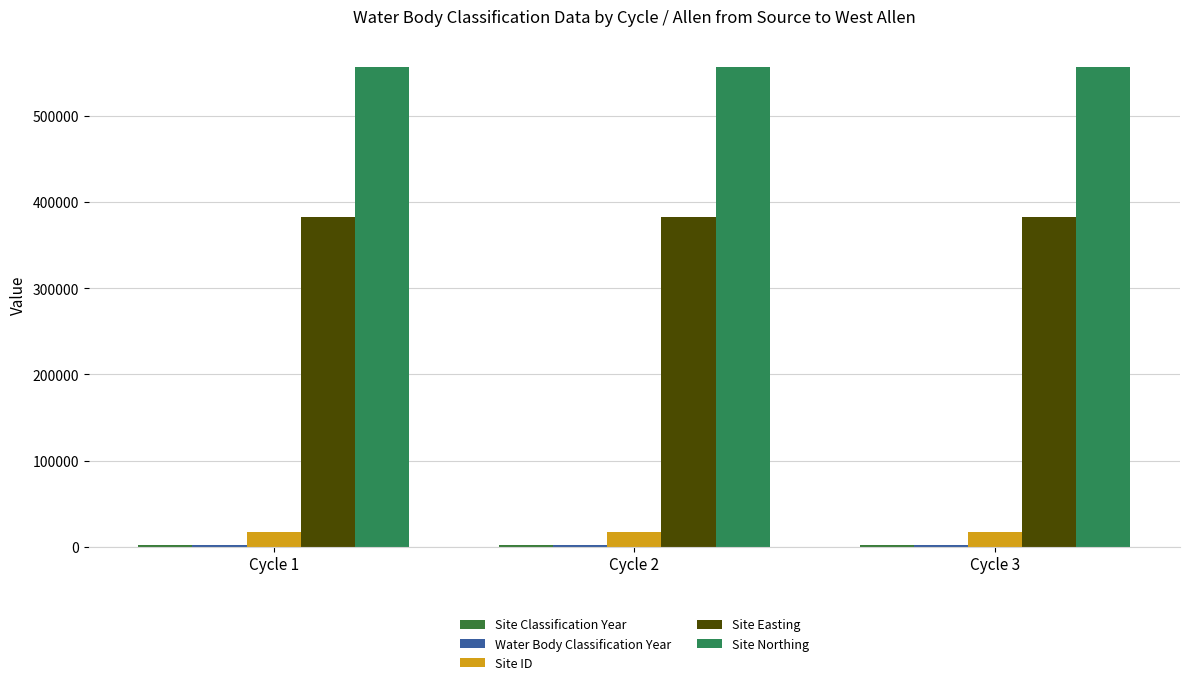

At Cycle 2, list the series in order from smallest to largest.

Site Classification Year, Water Body Classification Year, Site ID, Site Easting, Site Northing